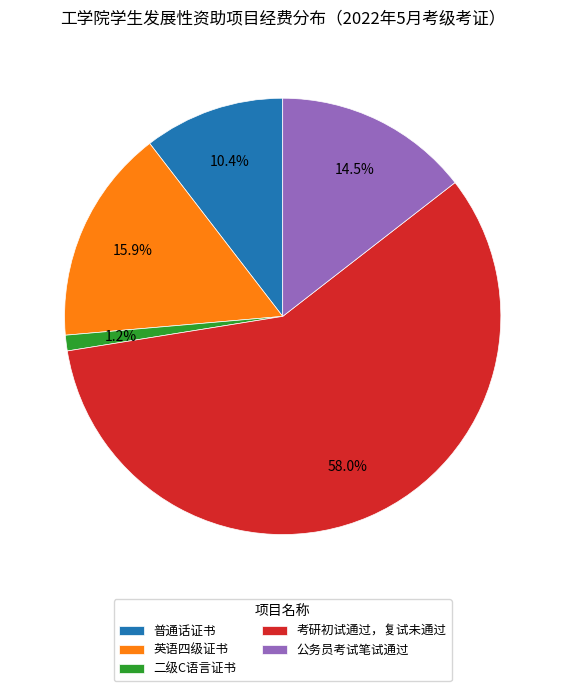

Which slice is the smallest?

二级C语言证书